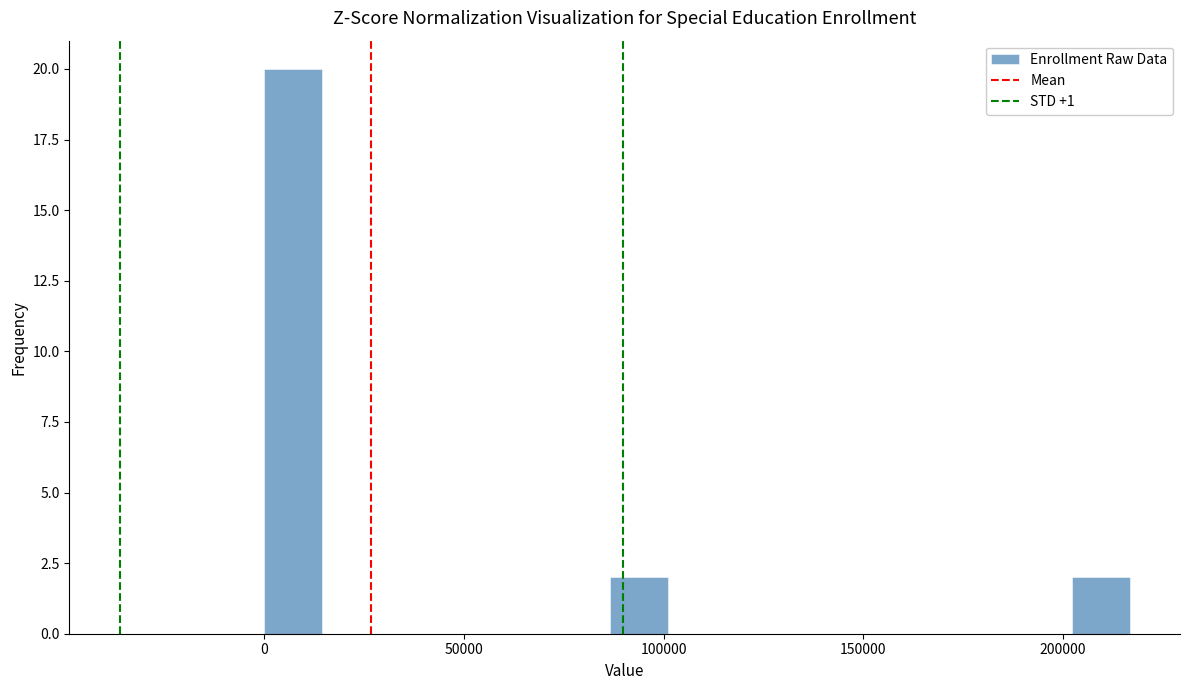

Around what value on the x-axis is the tallest bar? Give the approximate position of its centre, as read against the axis.

5000